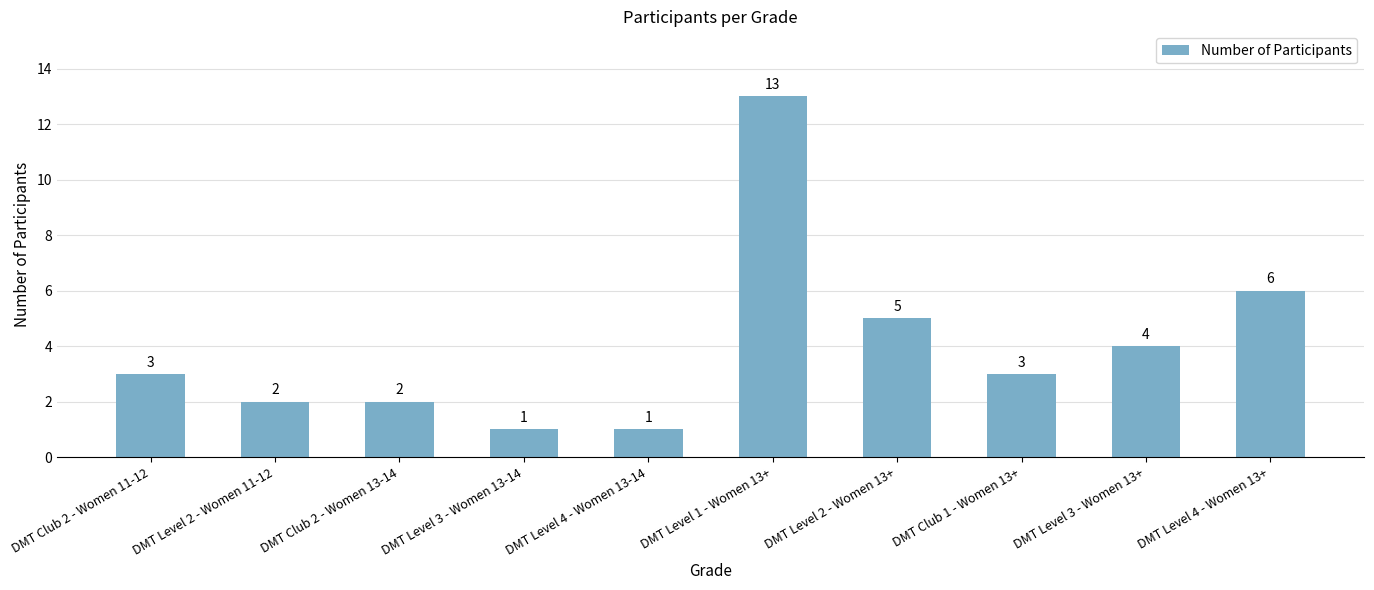

What is the difference between the maximum and minimum values?

12